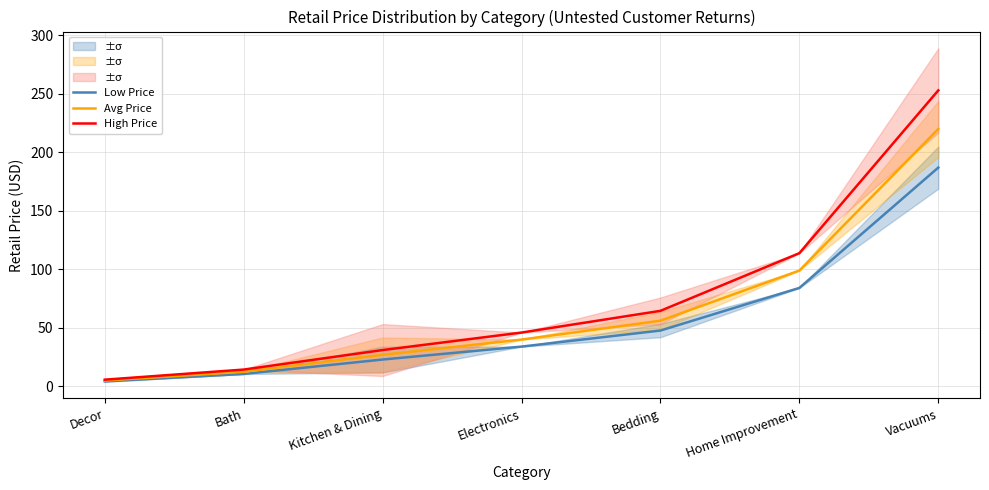

Rank the series at Decor from lowest to highest value.

Low Price, Avg Price, High Price